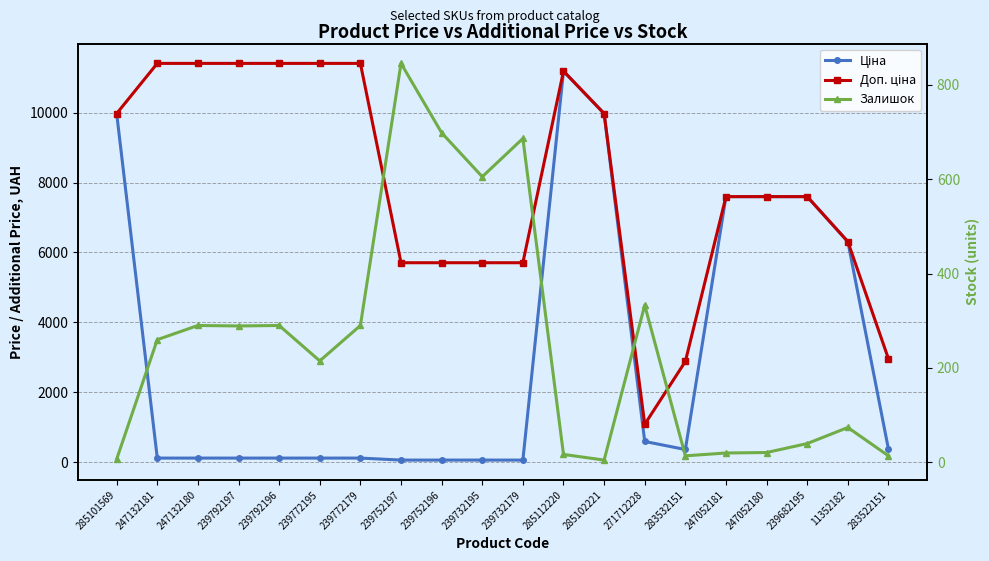

At which category does Ціна reach its first local valley?

283532151